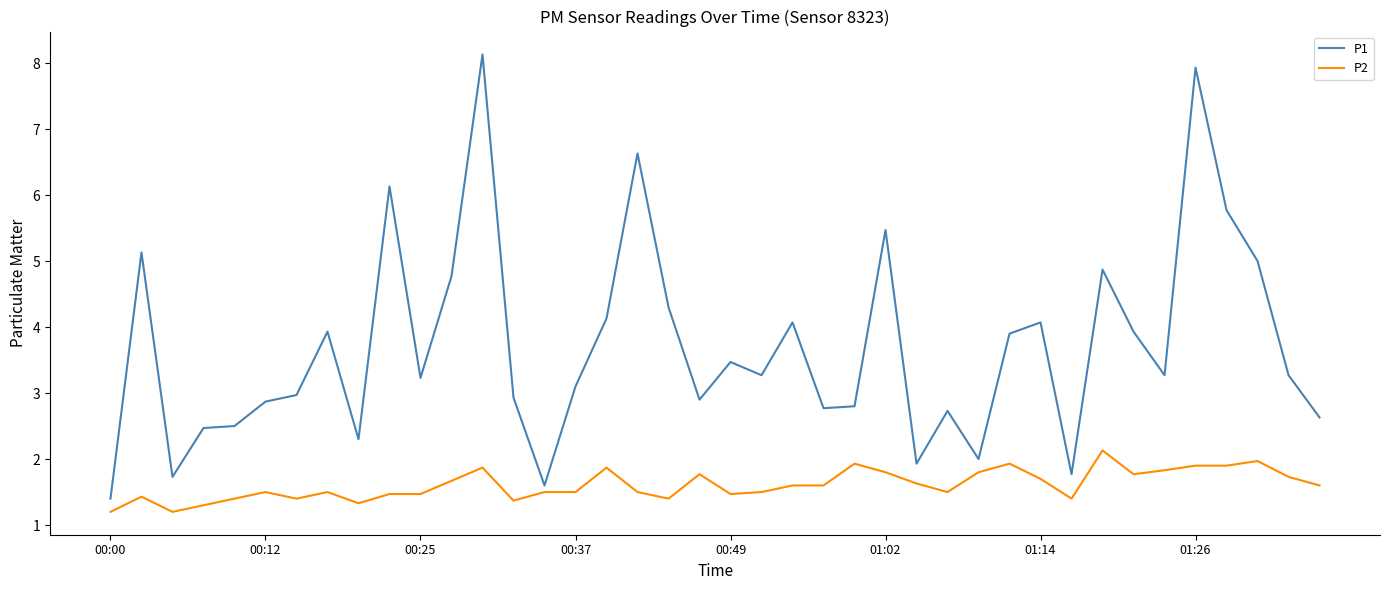

Count the number of data series in this chart.

2